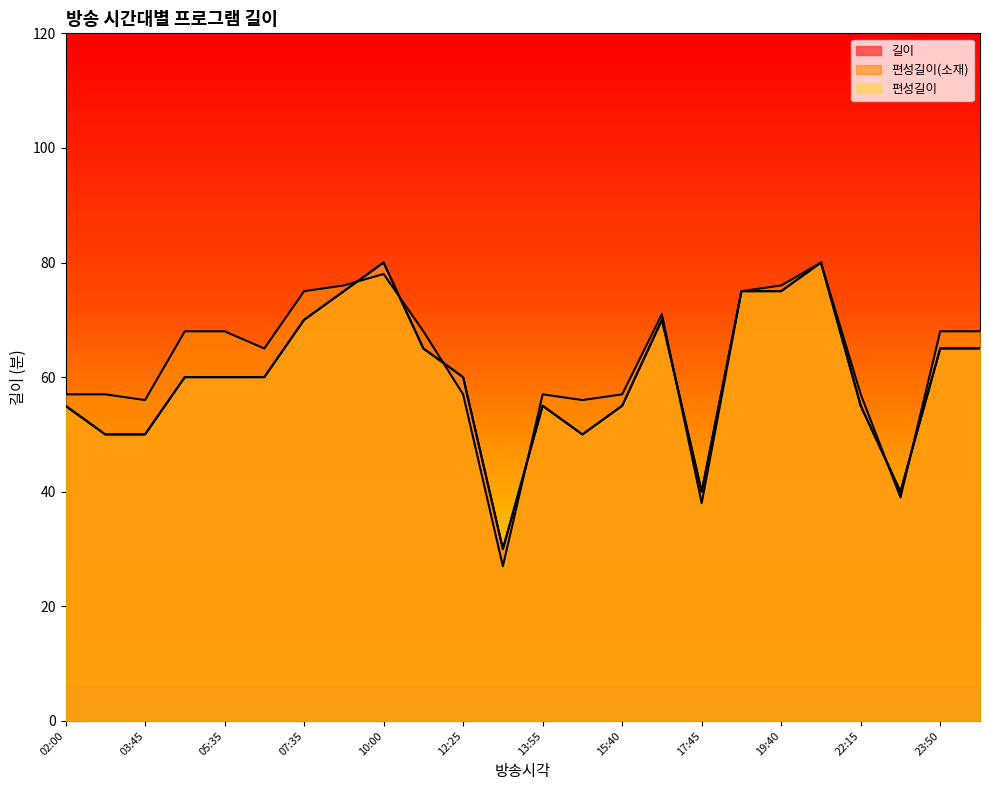

How many data points in 편성길이 are above 60?

10